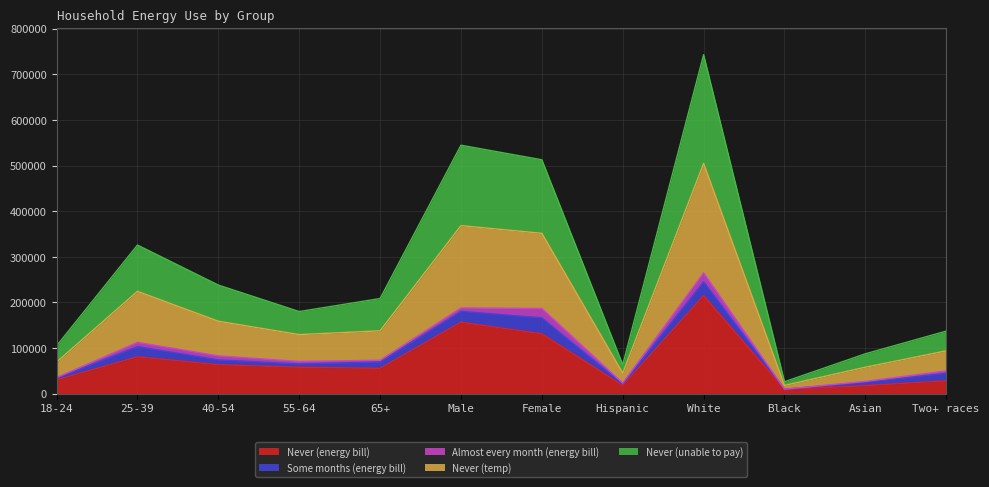

Between 40-54 and Asian, which is larger?

40-54